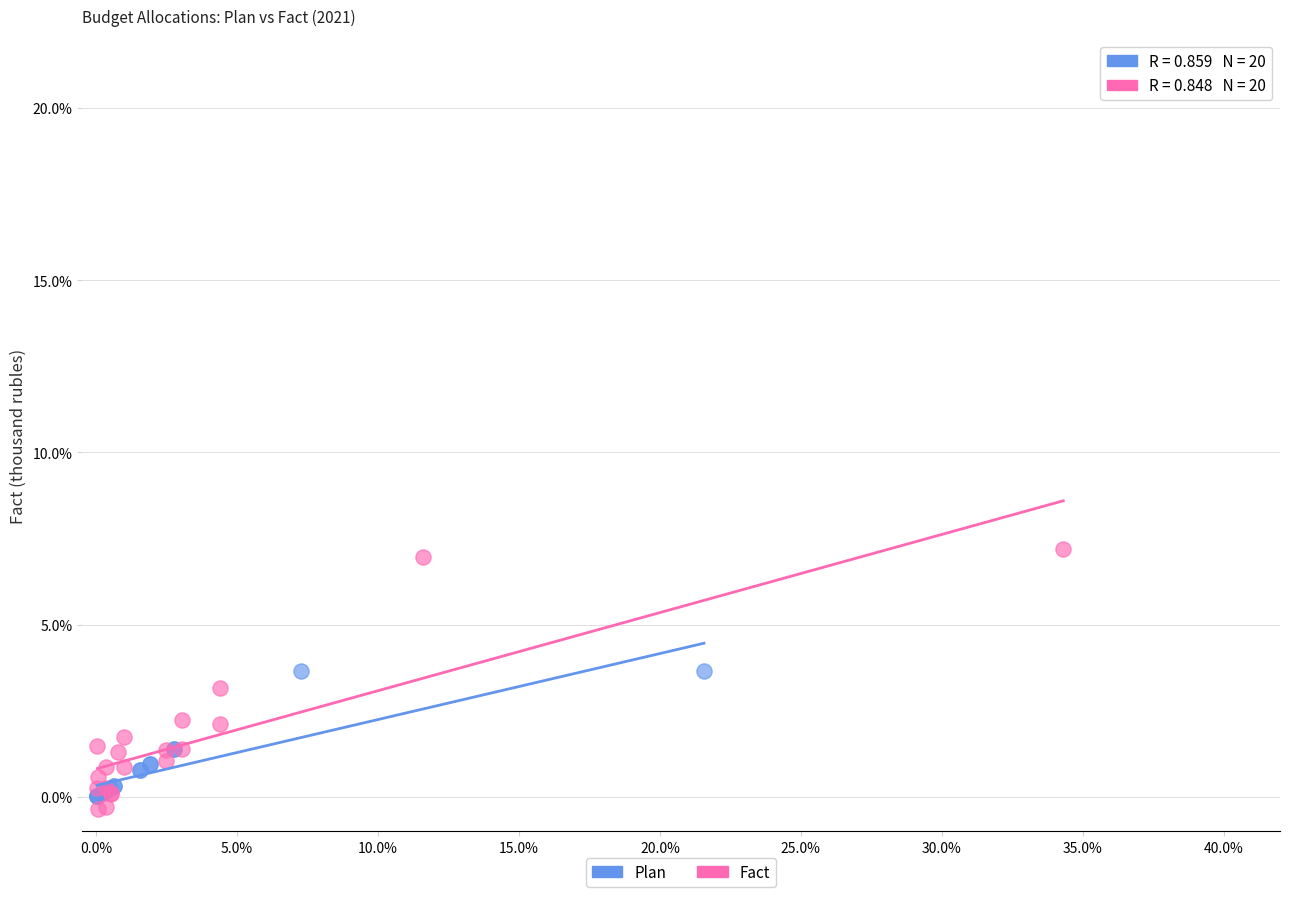

Which series contains the highest Y value?

Fact